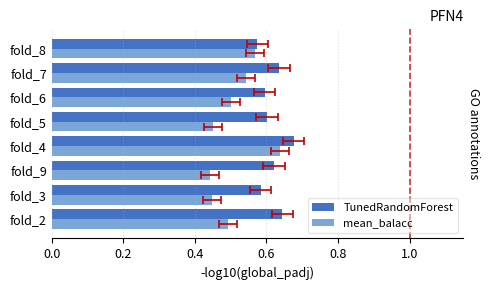

What is the difference between the maximum and minimum values in the mean_balacc series?

0.2